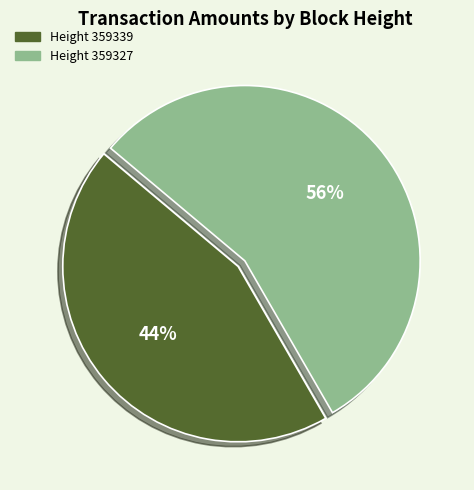

Which category has the biggest portion of the pie?

Height 359327